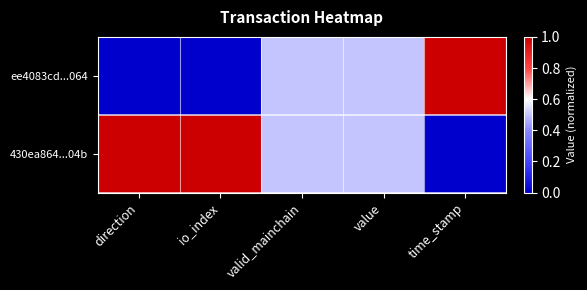

What is the difference between the highest and lowest values at direction?

1.0